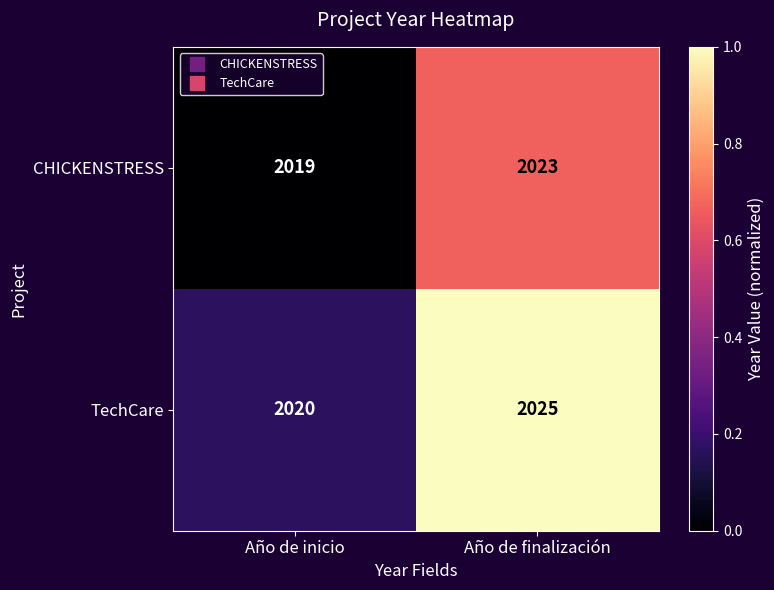

List the series in order of their overall mean, highest first.

TechCare, CHICKENSTRESS